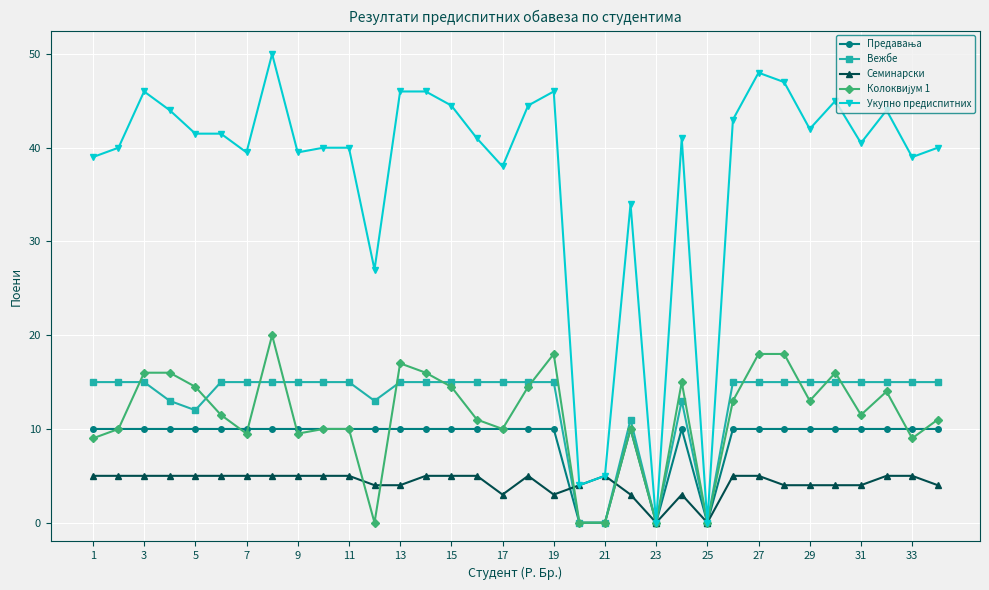

Which series has the largest range (max minus min)?

Укупно предиспитних